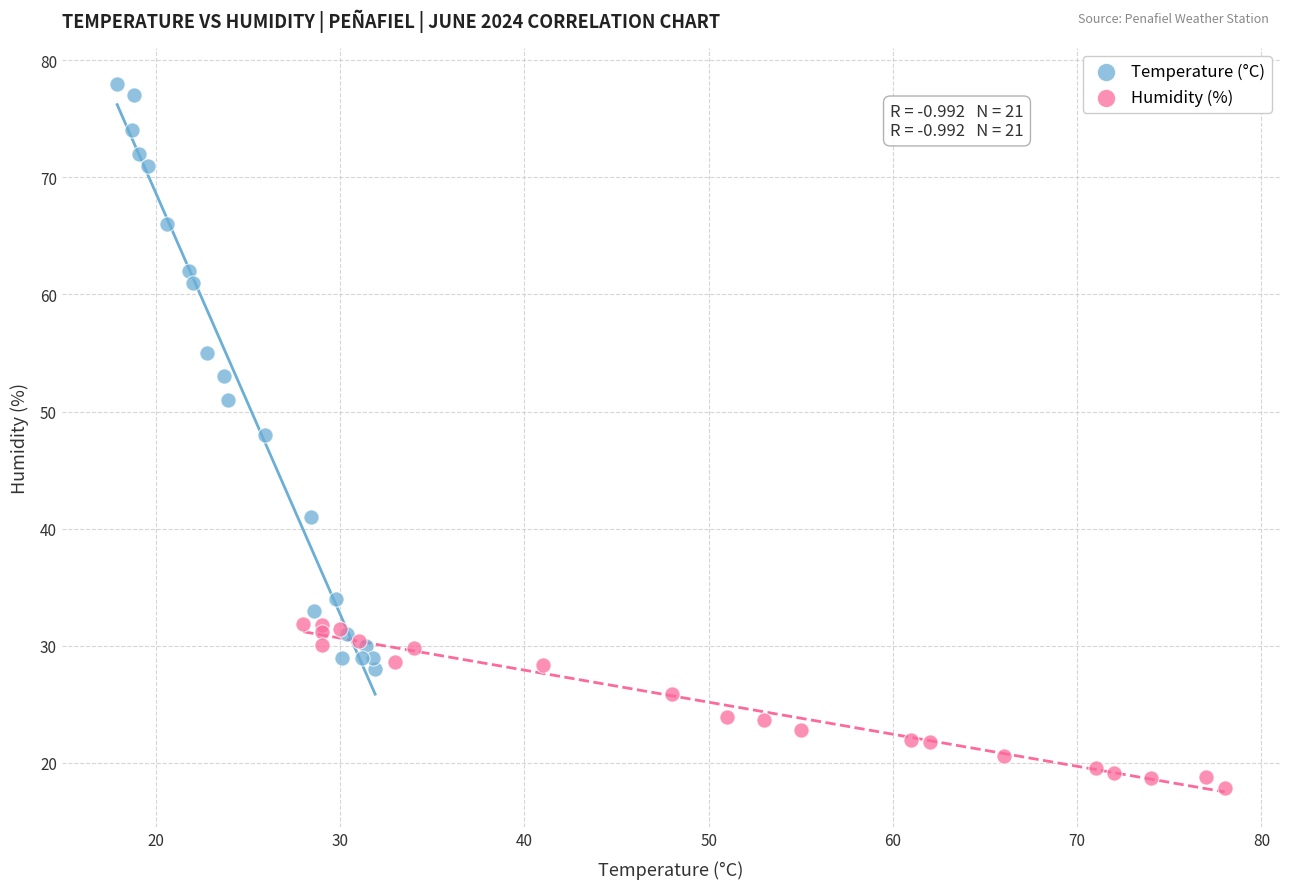

Which series contains the lowest Y value?

Humidity (%)